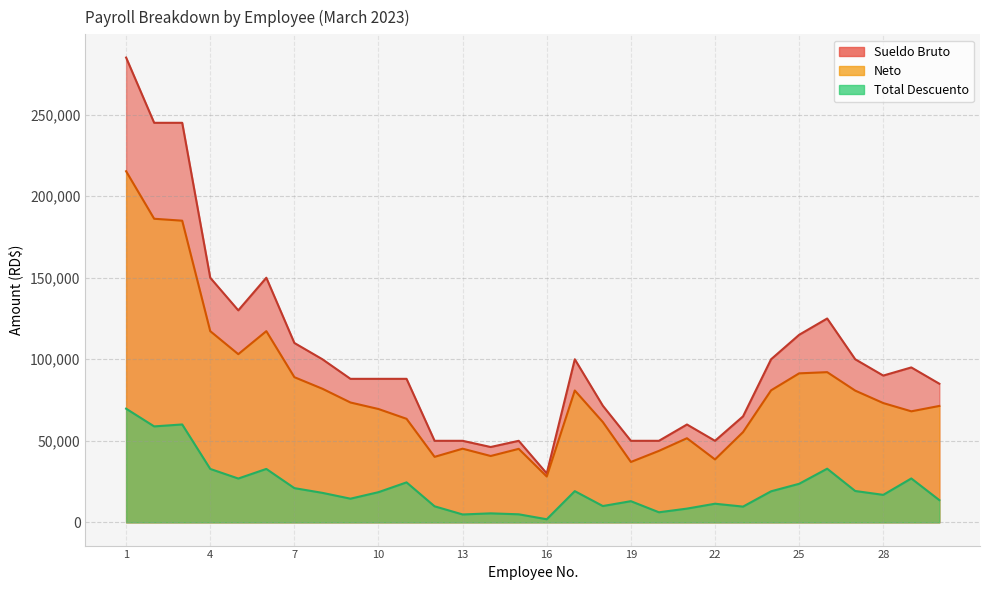

Rank the series by their average value, from highest to lowest.

Sueldo Bruto, Neto, Total Descuento